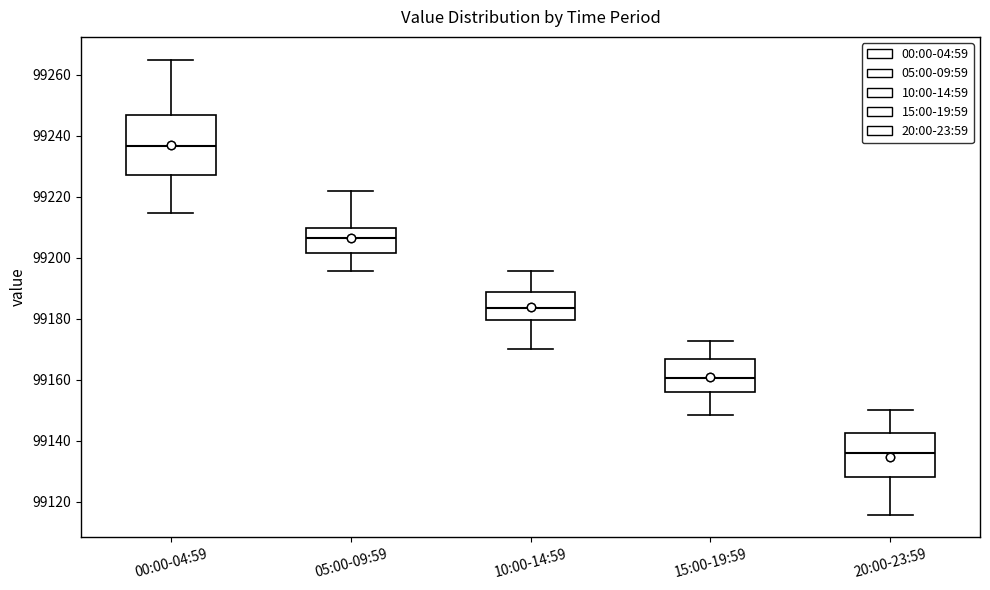

Where is the upper edge of the box for 00:00-04:59 on the y-axis? The values are not printed on the chart, so give them approximately, as read against the axis.

99246